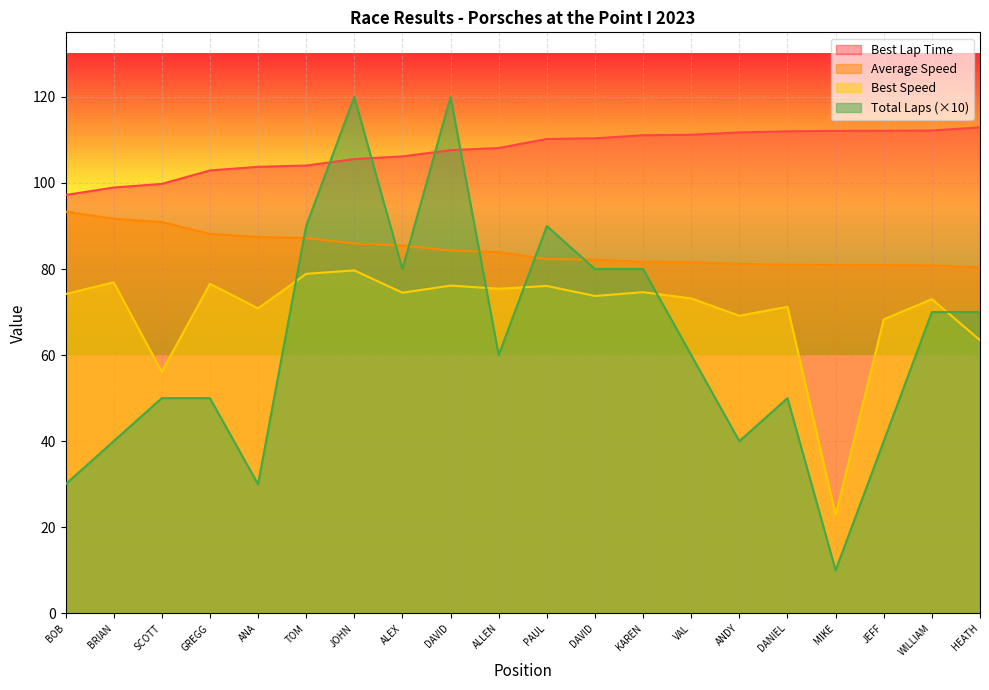

Where is Best Speed nearest to the value 51?

SCOTT